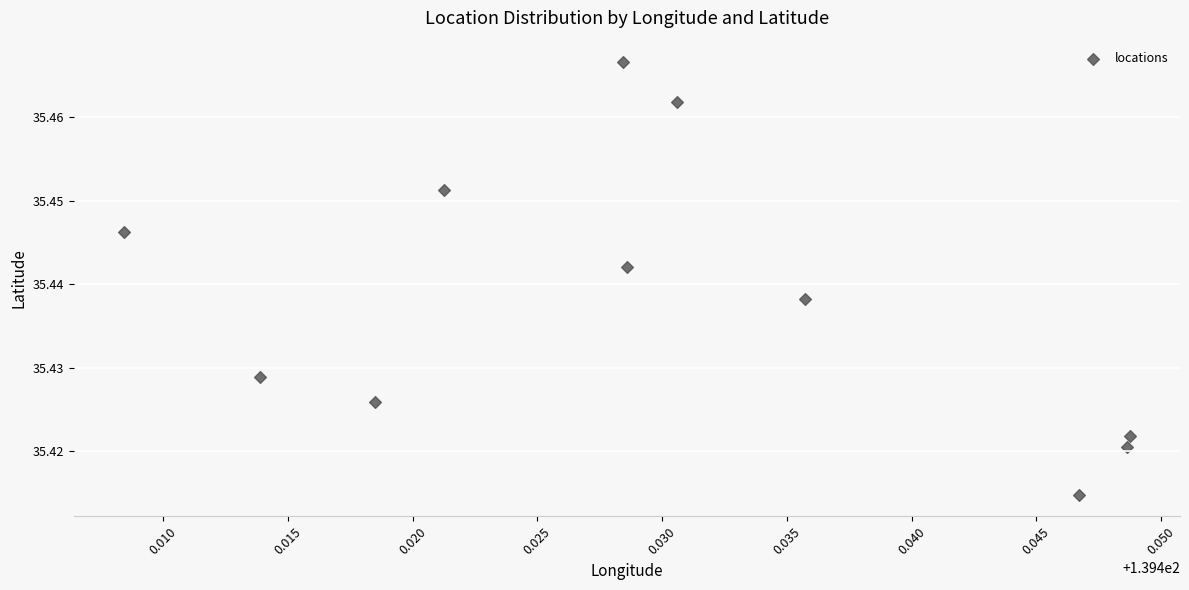

What is the average X value?

139.4